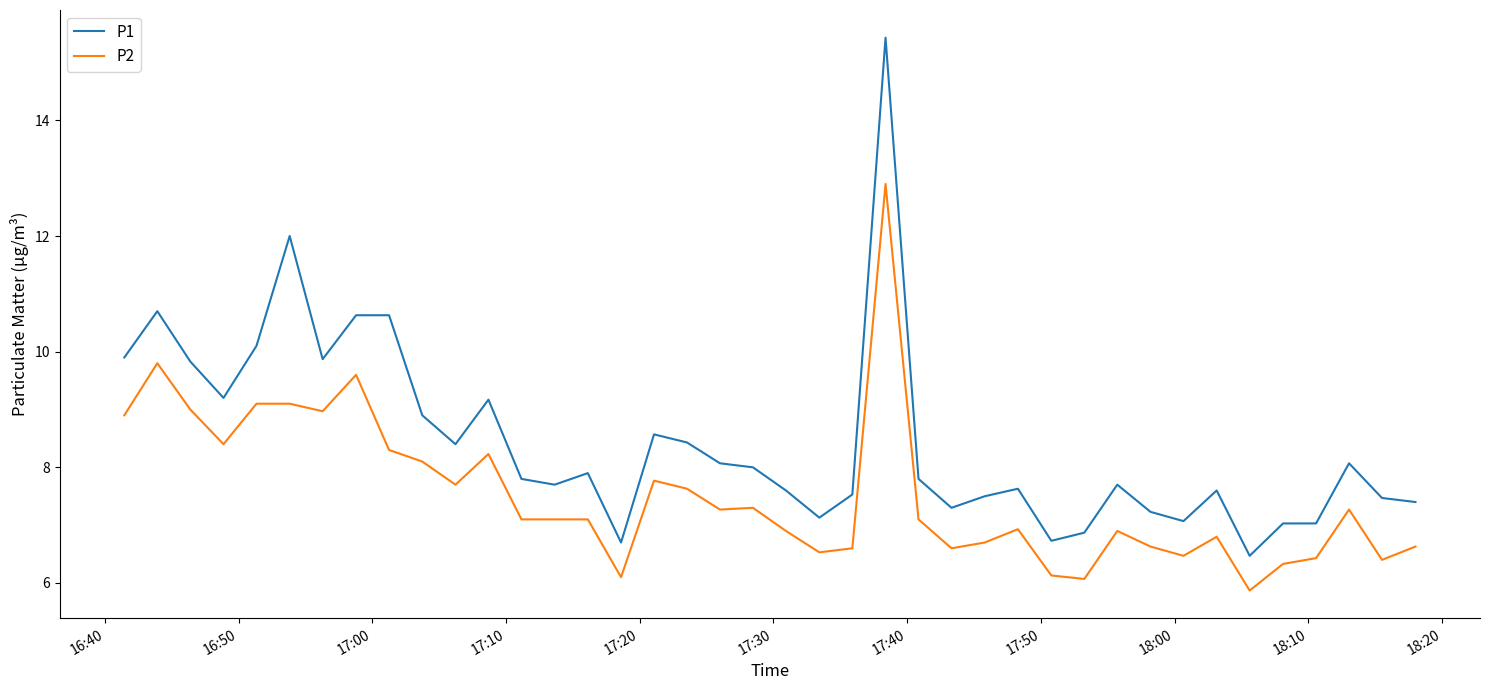

What is the minimum value for P1?

6.5